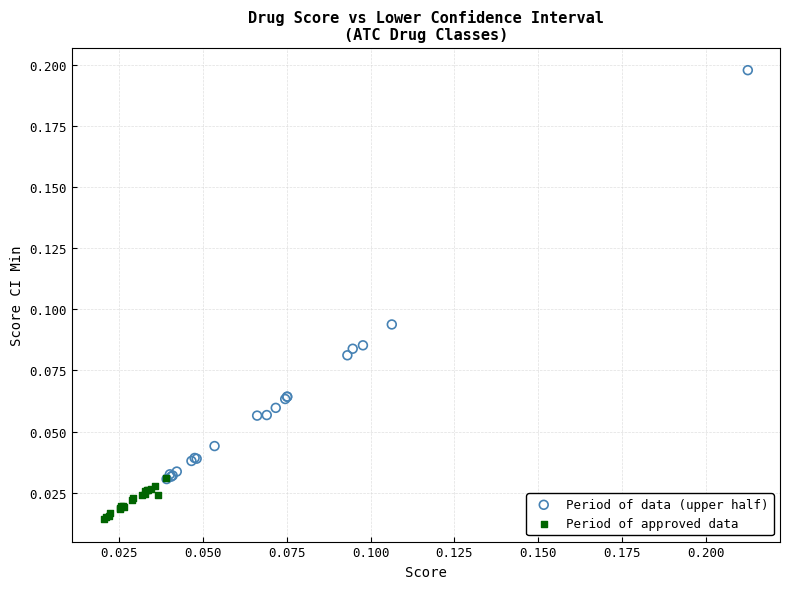

Which series contains the highest Y value?

Period of data (upper half)